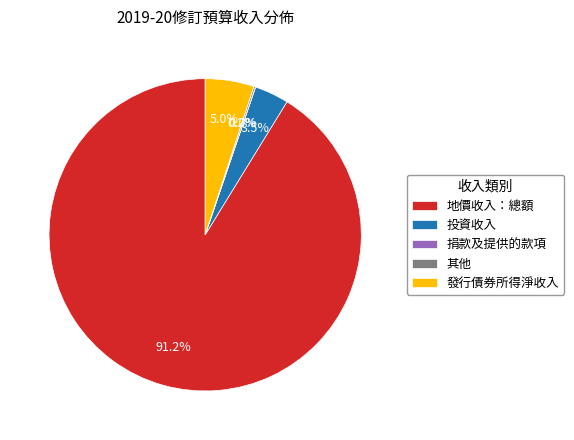

Which category has the biggest portion of the pie?

地價收入：總額